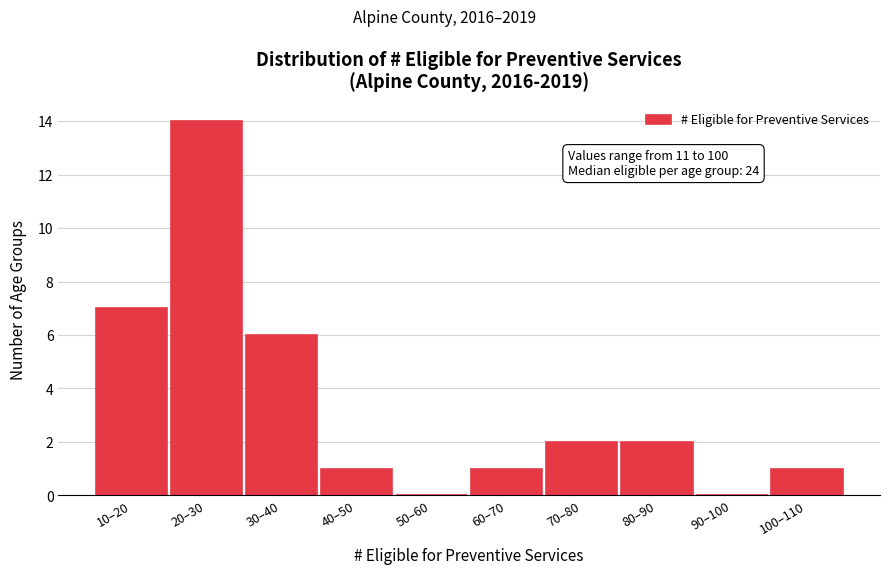

Reading left to right, what are all the values shown in this chart?

10–20=7	20–30=14	30–40=6	40–50=1	50–60=0	60–70=1	70–80=2	80–90=2	90–100=0	100–110=1